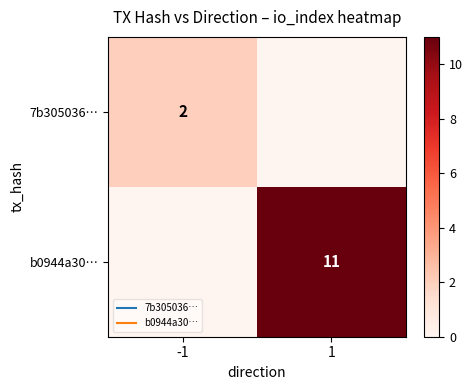

What is the difference between the maximum and minimum values in the 7b305036… series?

2